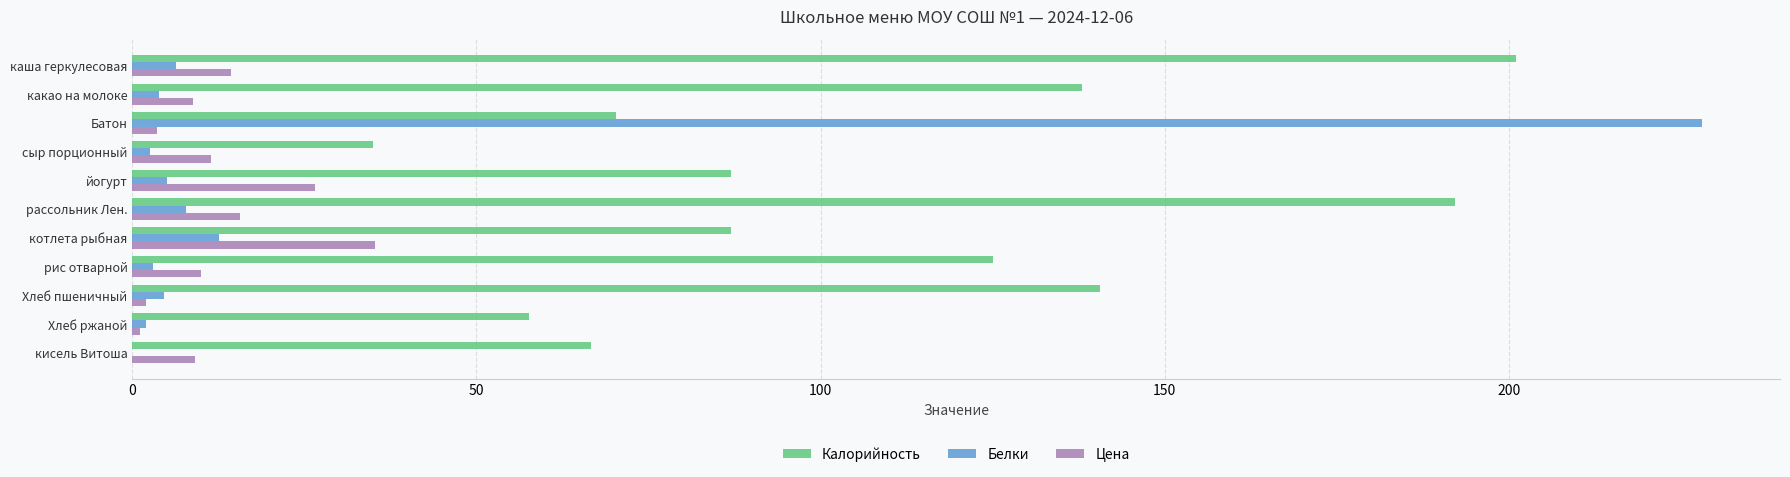

What is the total value across all series at кисель Витоша?

75.7